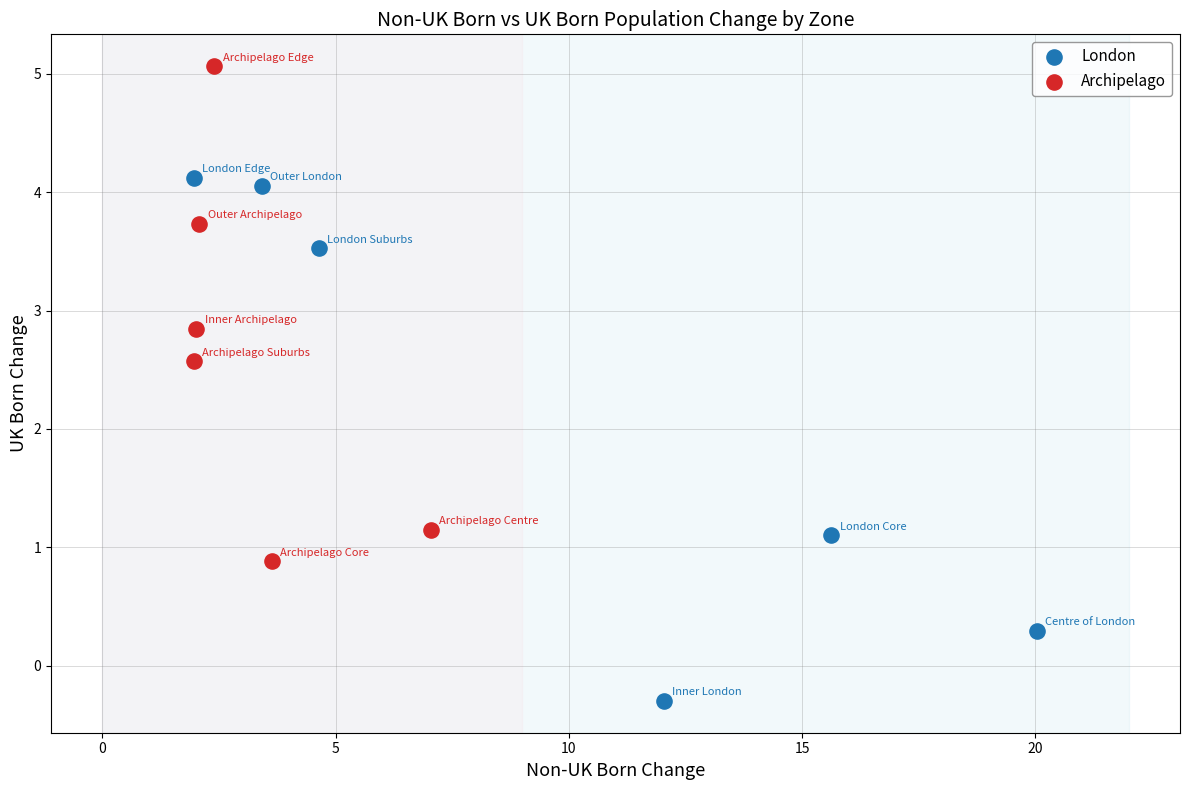

Which series has the largest Y range (max minus min)?

London